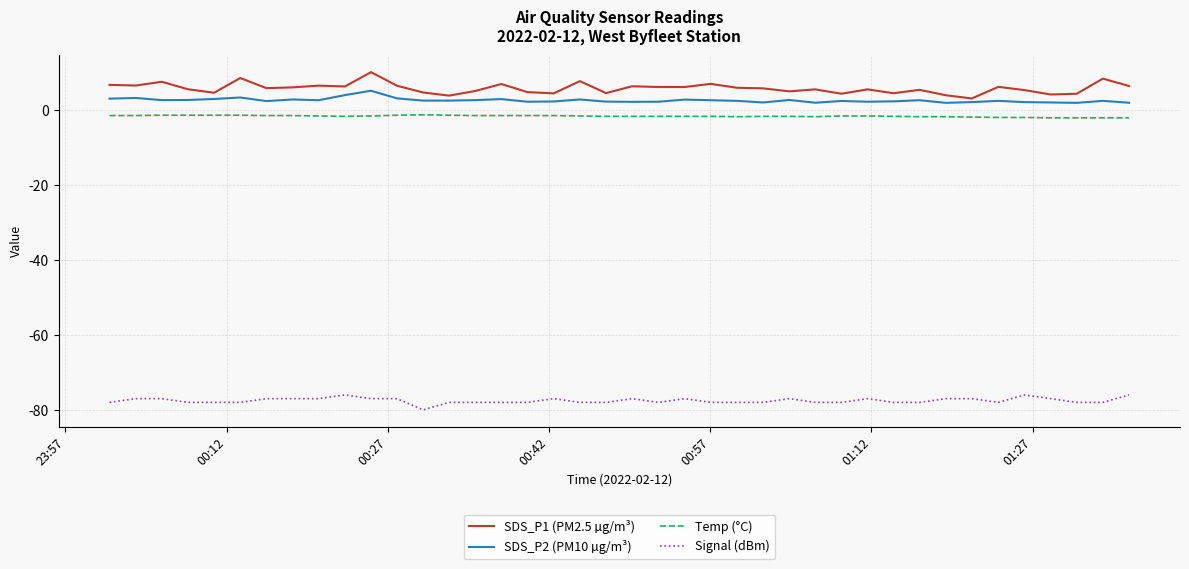

What are all the series names shown in the legend?

SDS_P1 (PM2.5 µg/m³), SDS_P2 (PM10 µg/m³), Temp (°C), Signal (dBm)